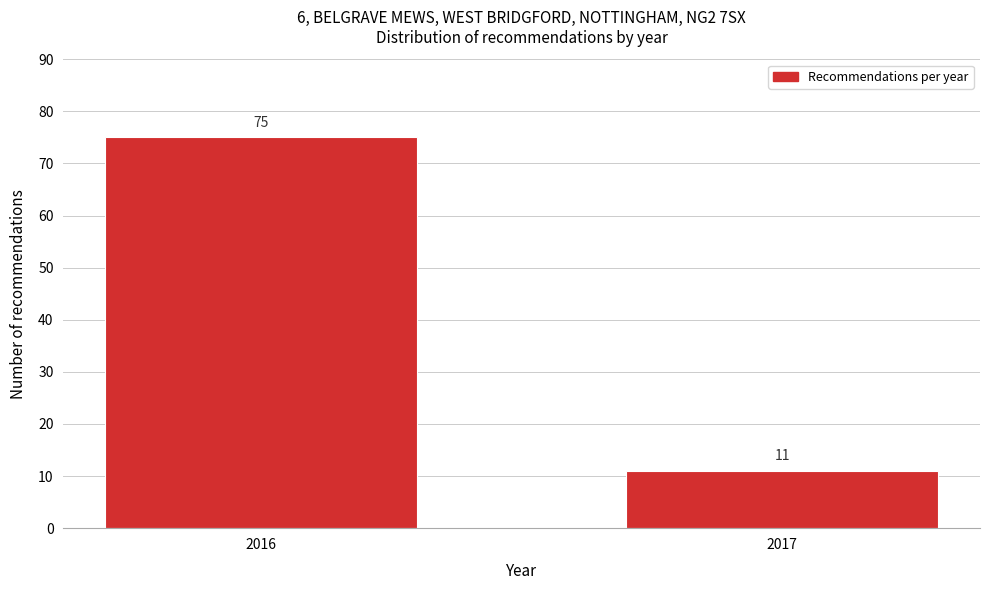

Reading right to left, what are all the values shown in this chart?

2017=11	2016=75